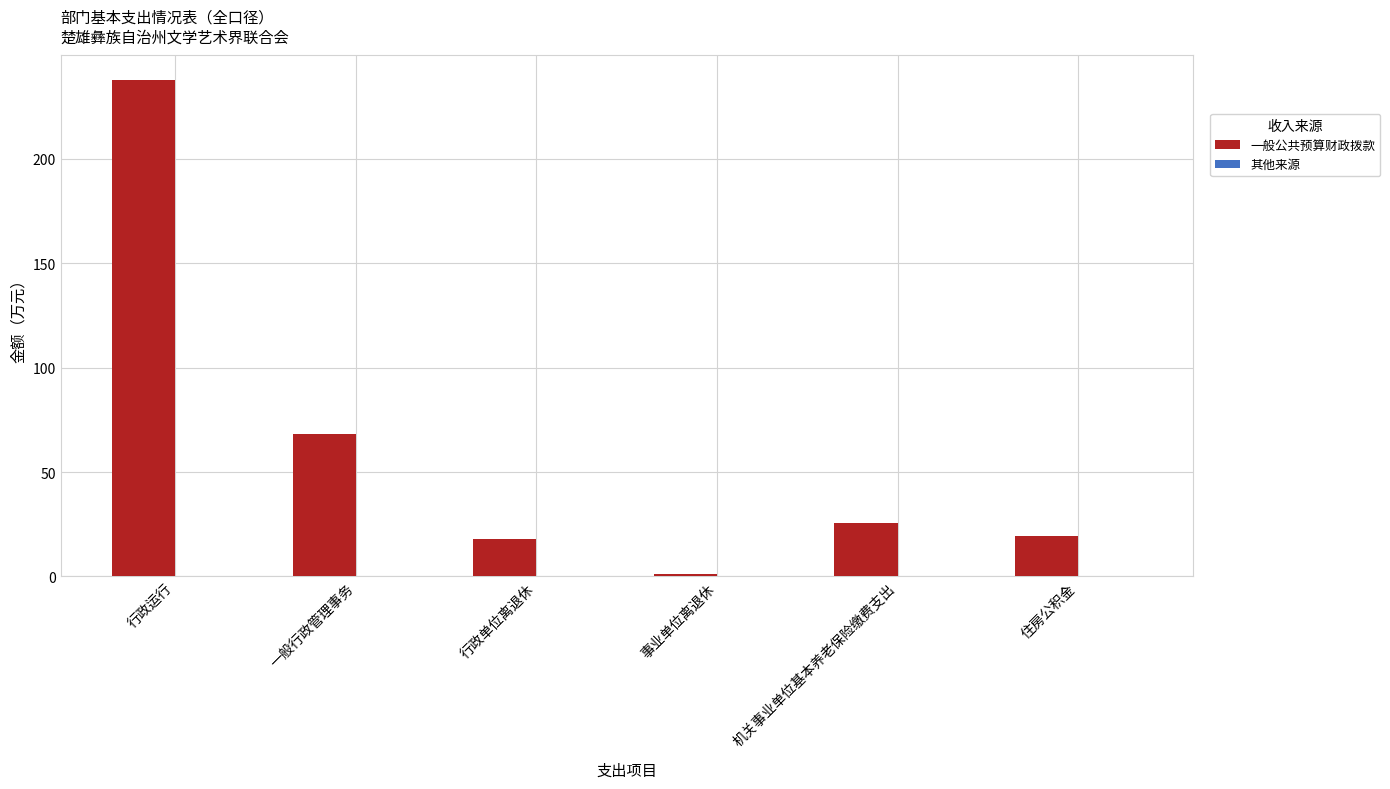

What is the greatest value displayed?

237.7